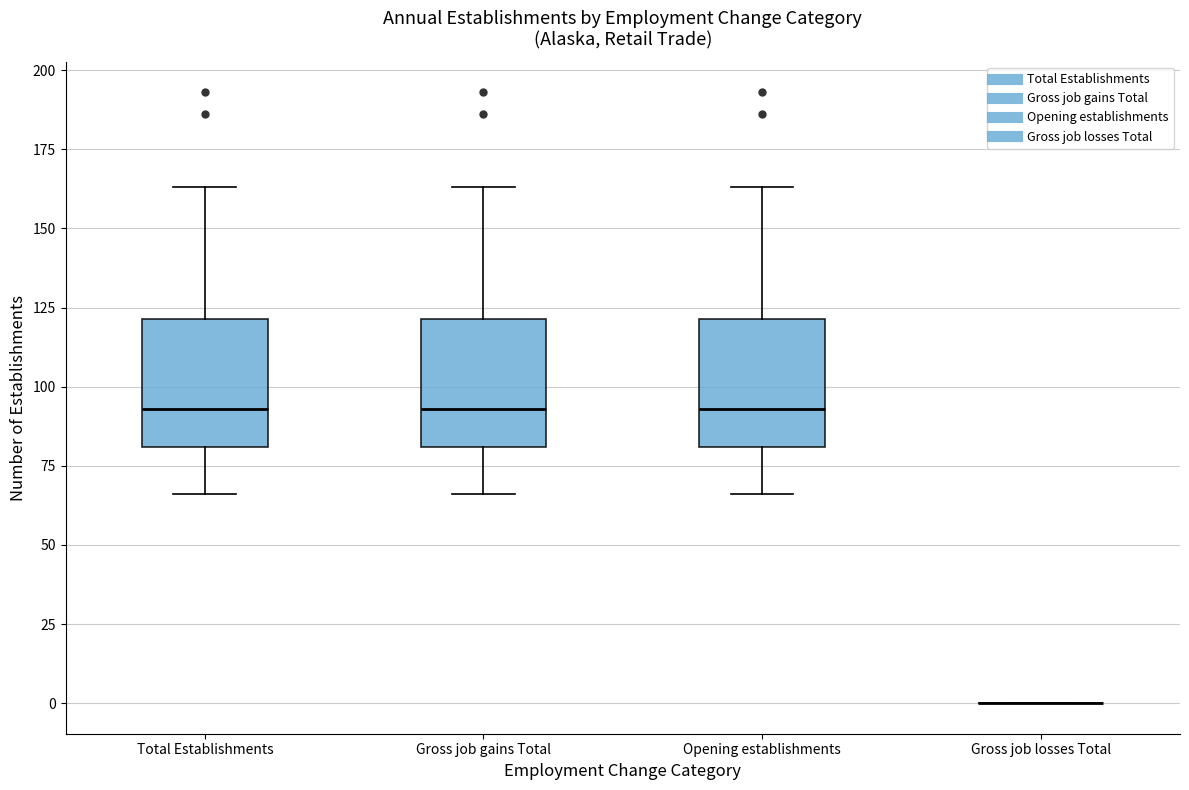

Reading left to right, transcribe this box plot: for each box, give where its median line is, the range the box spans, and where its two whiskers end, as read against the y-axis. The values are not printed on the chart, so give them approximately, as read against the axis.

Total Establishments: median 95, box 80 to 120, whiskers 65 to 165
Gross job gains Total: median 95, box 80 to 120, whiskers 65 to 165
Opening establishments: median 95, box 80 to 120, whiskers 65 to 165
Gross job losses Total: box collapsed to a line at 0, whiskers 0 to 0